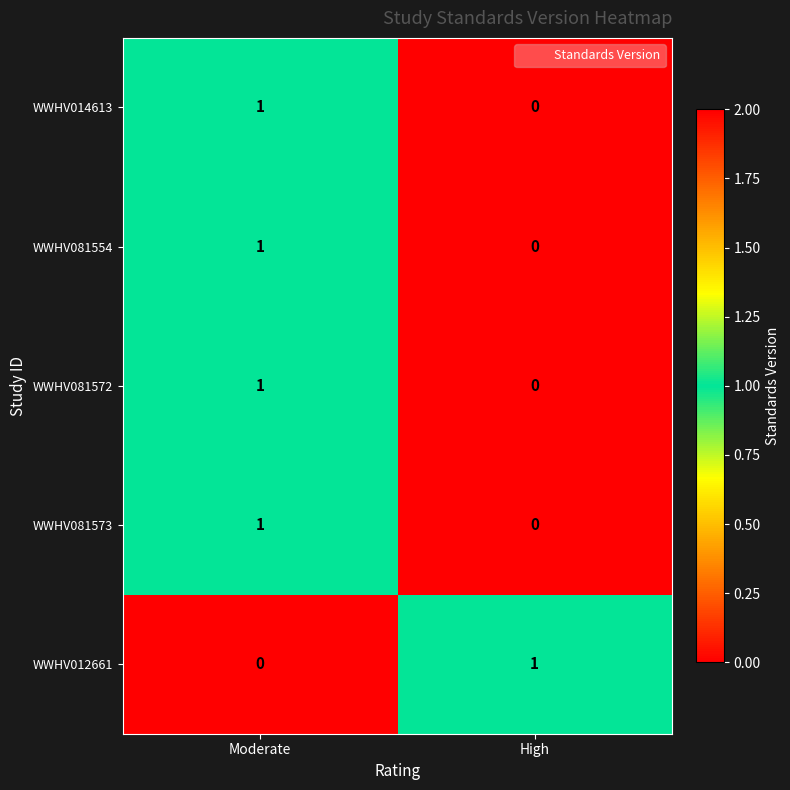

Which category has the lowest value in the WWHV012661 series?

Moderate